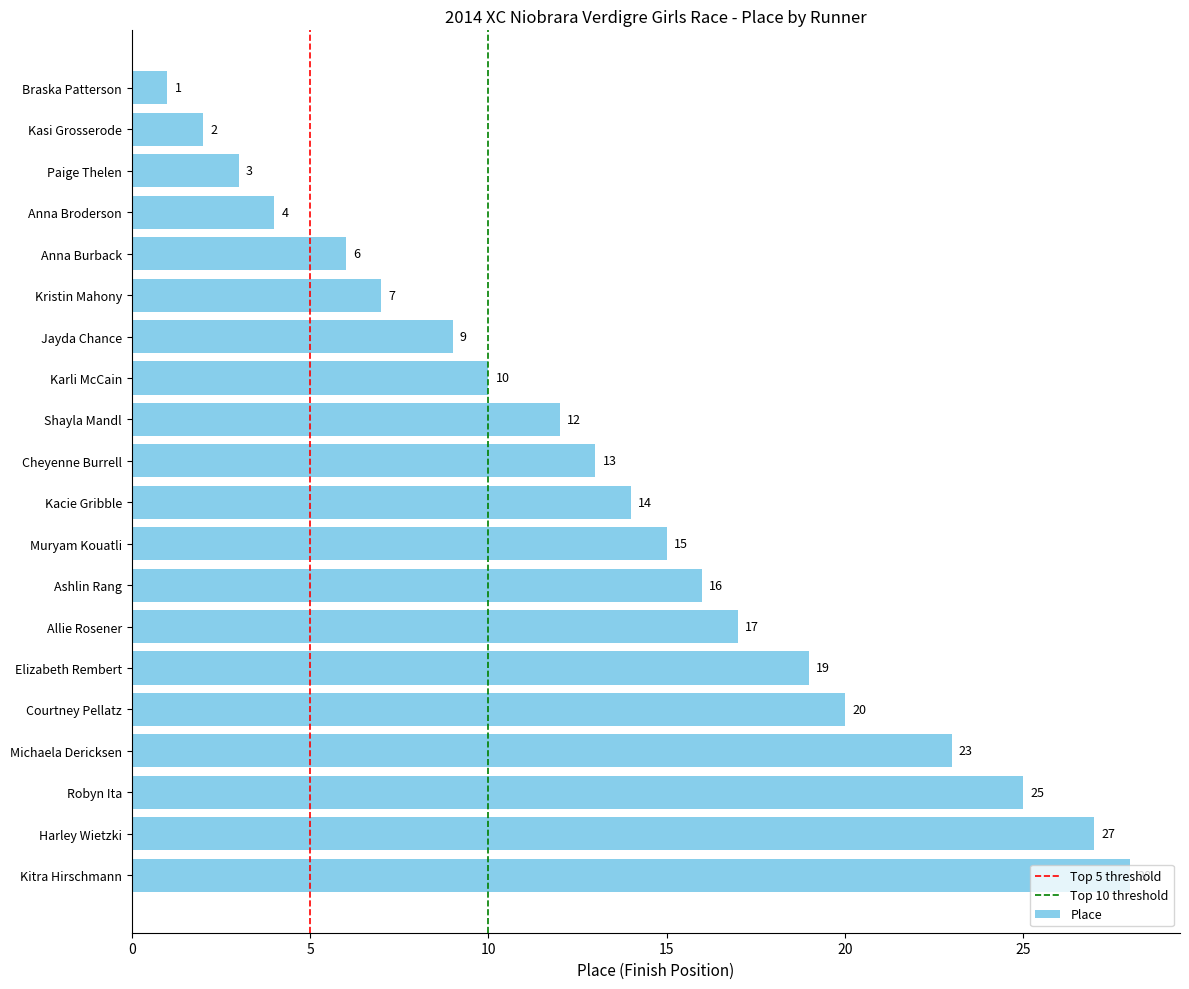

Between Michaela Dericksen and Muryam Kouatli, which is larger?

Michaela Dericksen